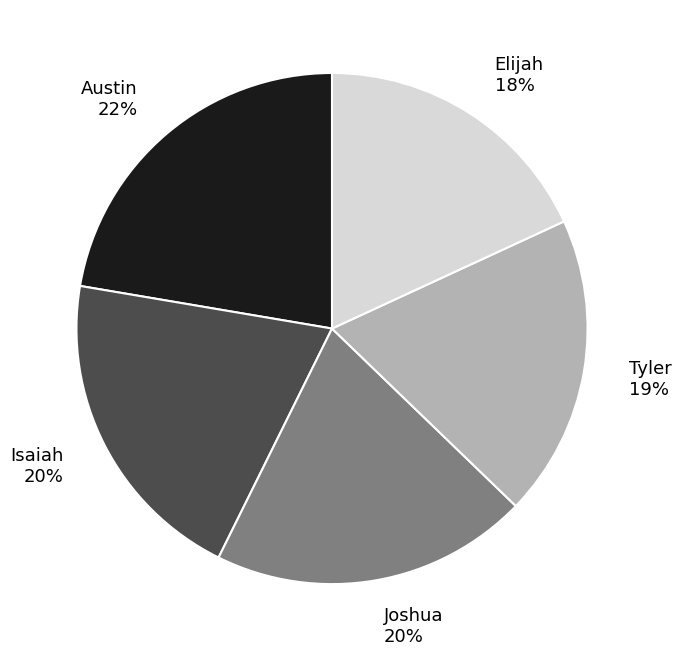

To the nearest percent, what is the average slice percentage?

20%